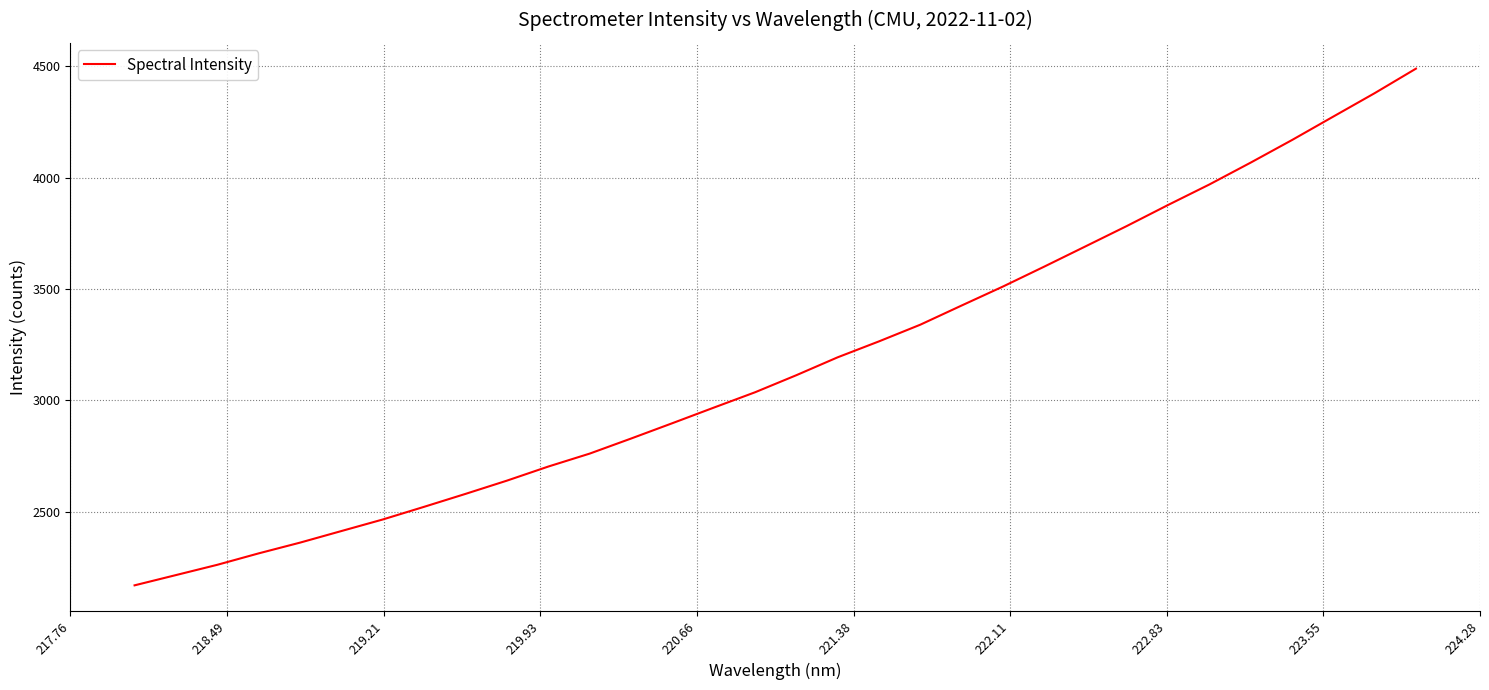

What is the smallest value displayed?

2168.7